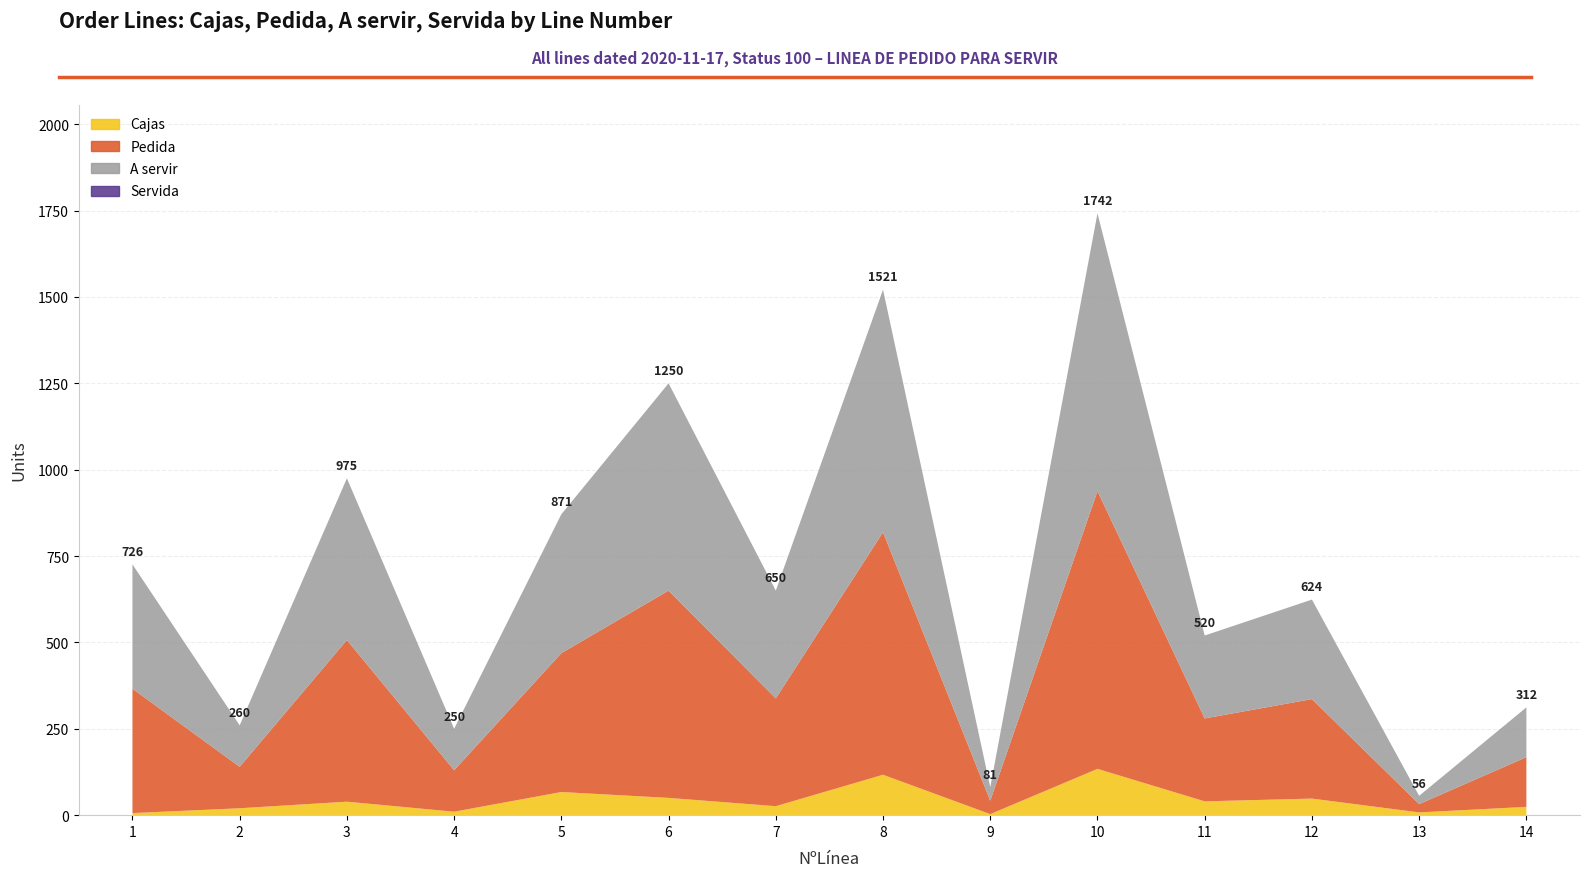

Reading left to right, what are all the values shown in this chart?

Cajas: 1=6	2=20	3=39	4=10	5=67	6=50	7=26	8=117	9=3	10=134	11=40	12=48	13=8	14=24
Pedida: 1=360	2=120	3=468	4=120	5=402	6=600	7=312	8=702	9=39	10=804	11=240	12=288	13=24	14=144
A servir: 1=360	2=120	3=468	4=120	5=402	6=600	7=312	8=702	9=39	10=804	11=240	12=288	13=24	14=144
Servida: 1=0	2=0	3=0	4=0	5=0	6=0	7=0	8=0	9=0	10=0	11=0	12=0	13=0	14=0